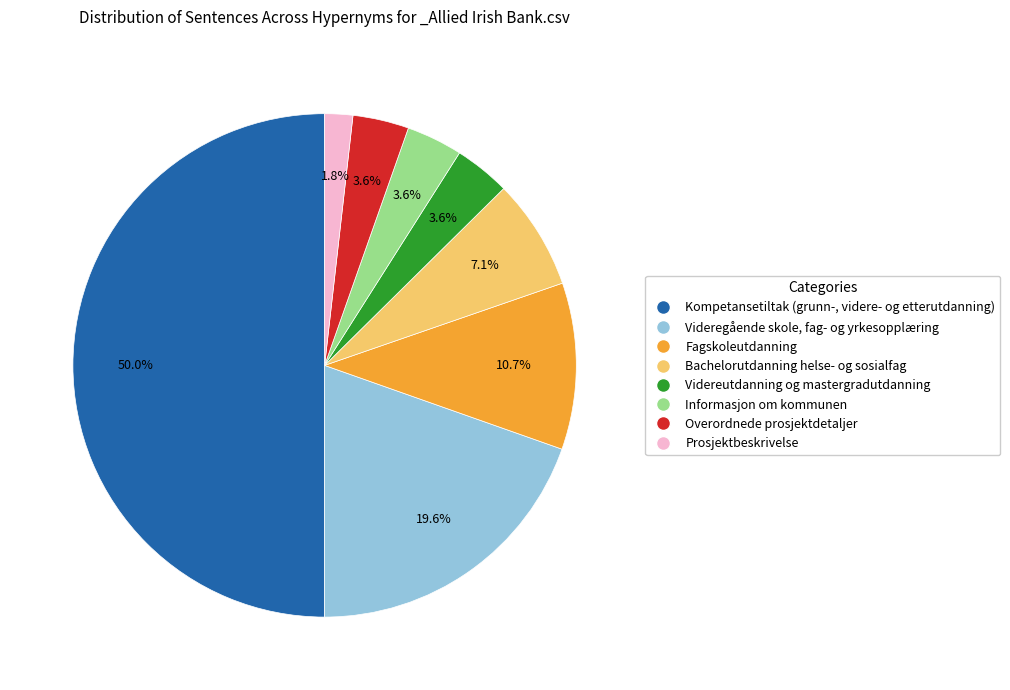

True or false: Prosjektbeskrivelse accounts for 2% of the total.

True